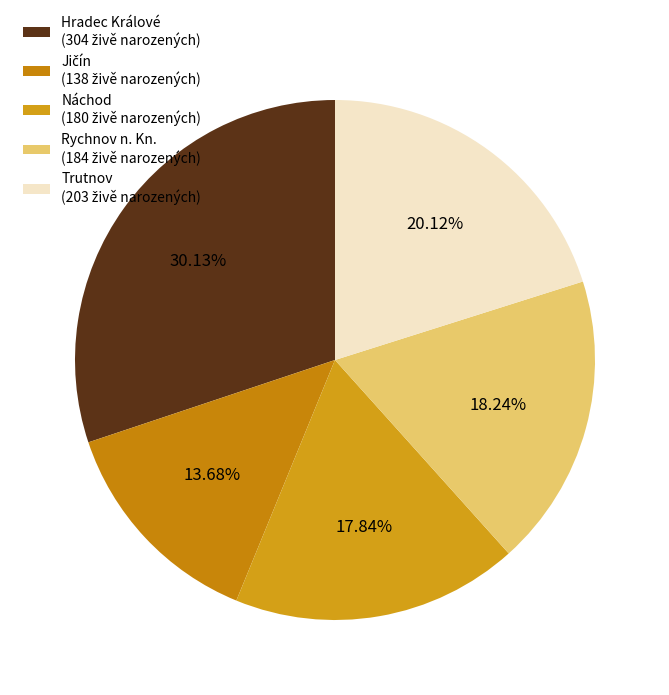

How many segments does this pie chart have?

5